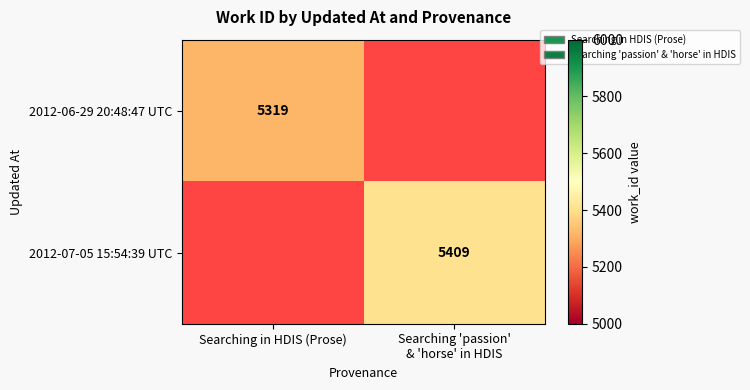

How many categories are shown in the chart?

2